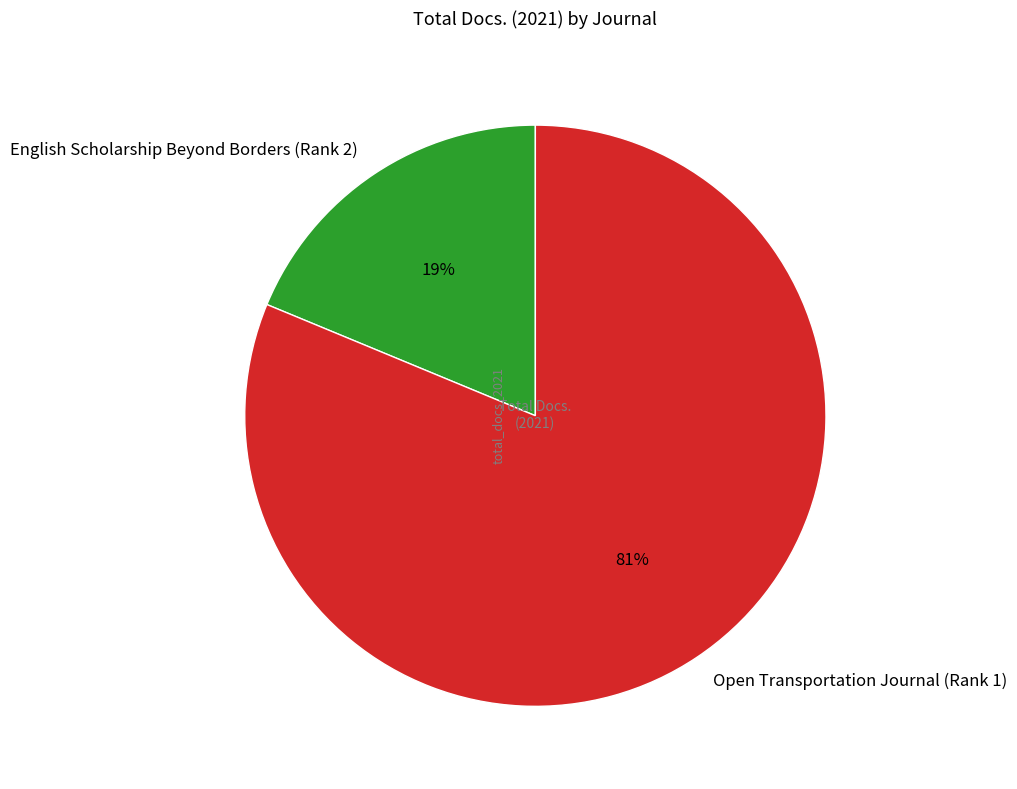

Between English Scholarship Beyond Borders (Rank 2) and Open Transportation Journal (Rank 1), which is larger?

Open Transportation Journal (Rank 1)